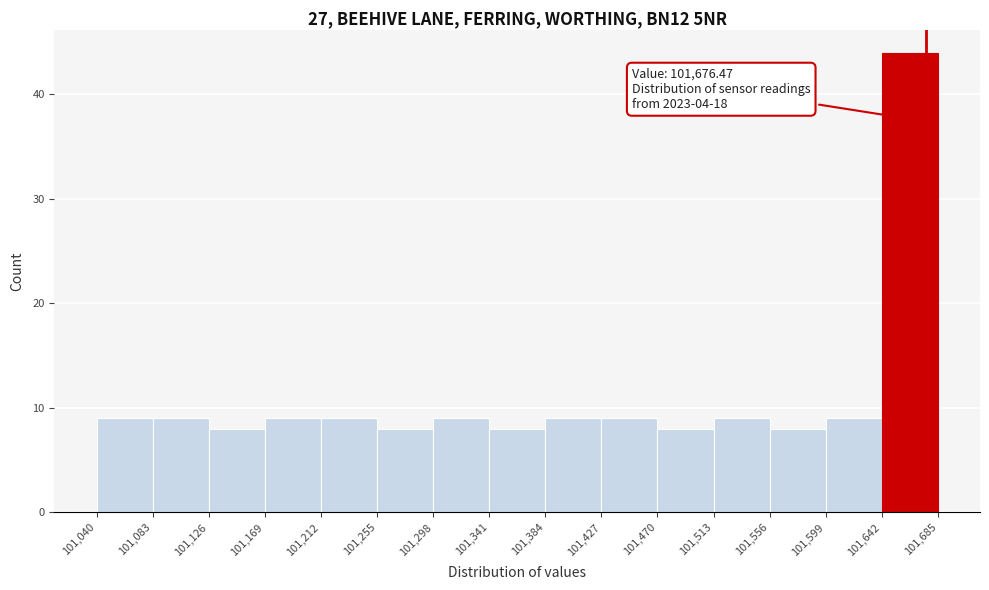

Over which range of the x-axis is the bar tallest?

101,642 to 101,685